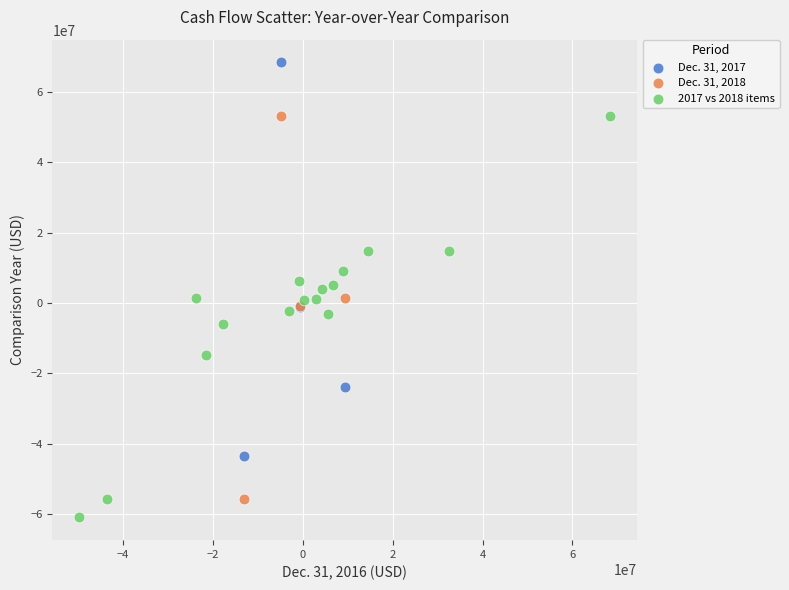

Which series contains the highest Y value?

Dec. 31, 2017